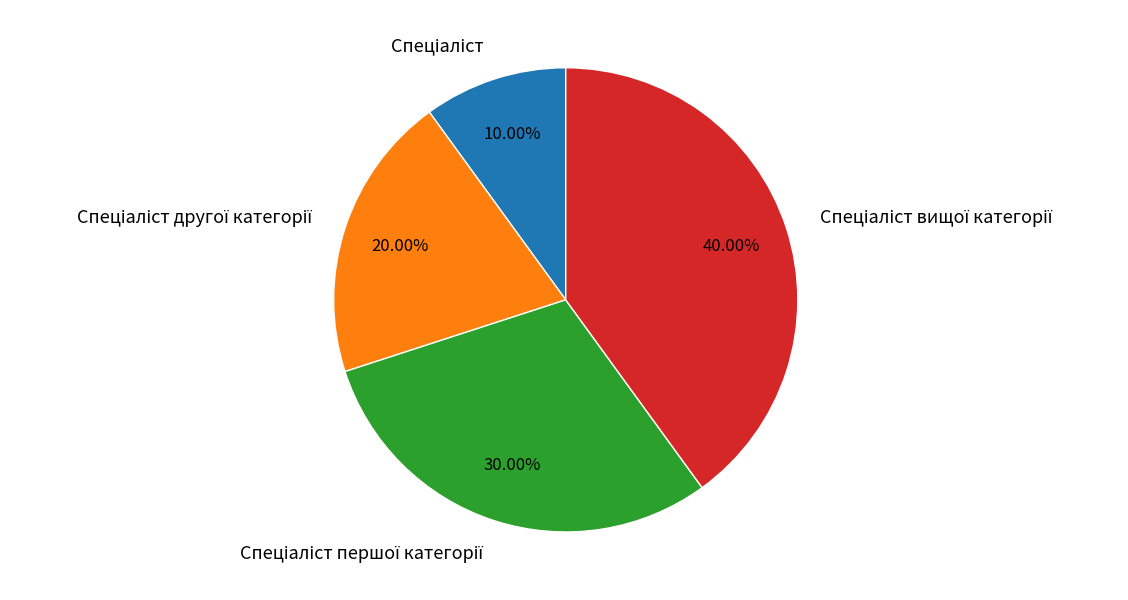

Is there any slice that represents more than half of the pie?

No